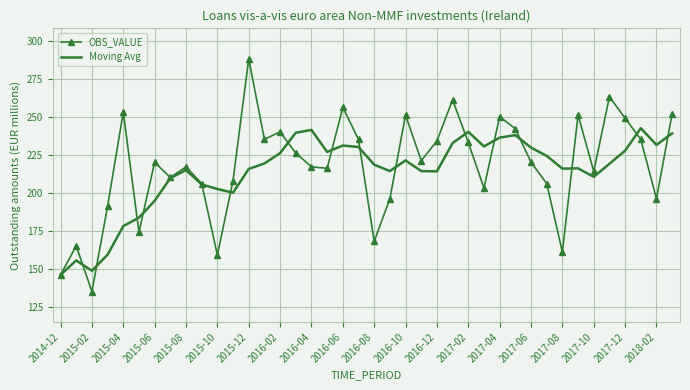

What is the minimum value for Moving Avg?

146.0